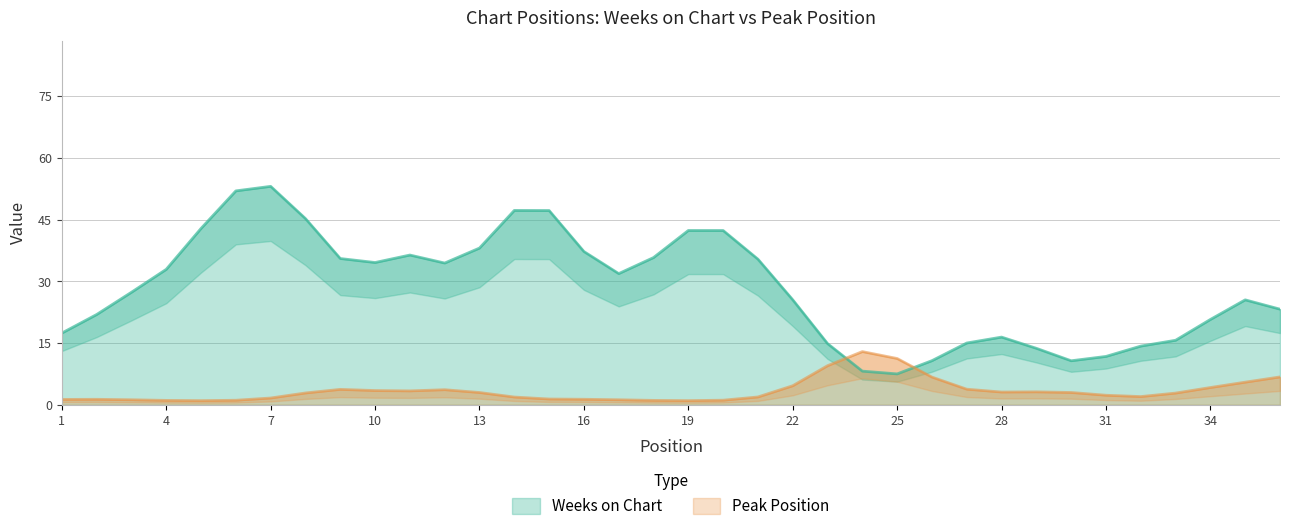

At 28, list the series in order from smallest to largest.

Peak Position, Weeks on Chart